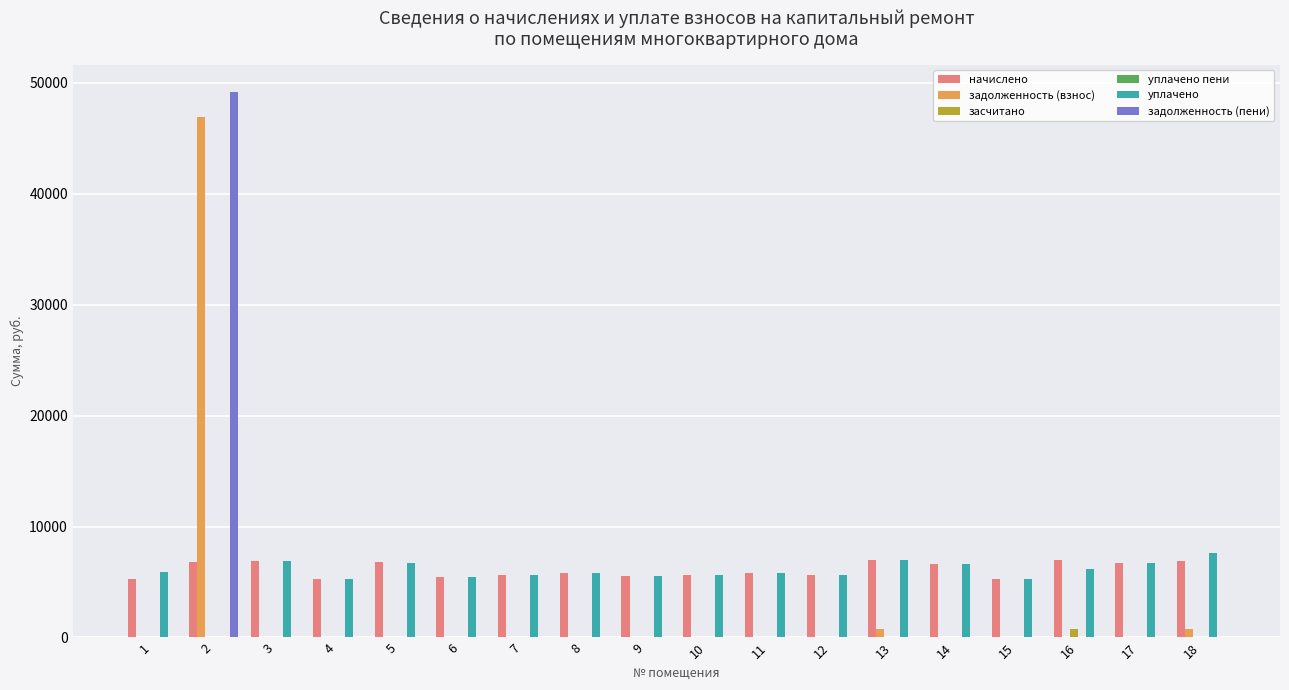

What is the total value across all series at 6?

10944.0